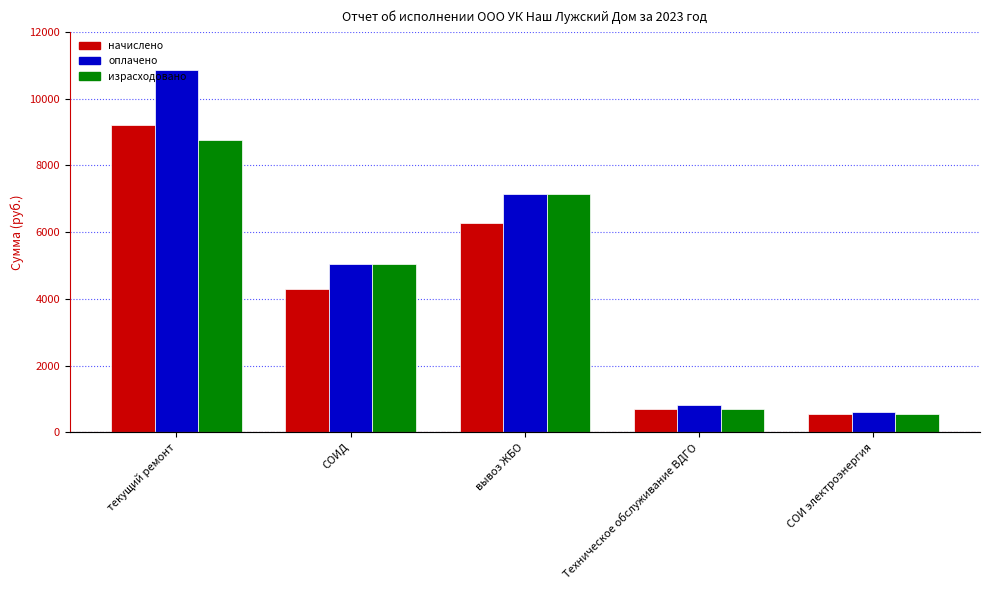

What is the minimum value for оплачено?

599.0